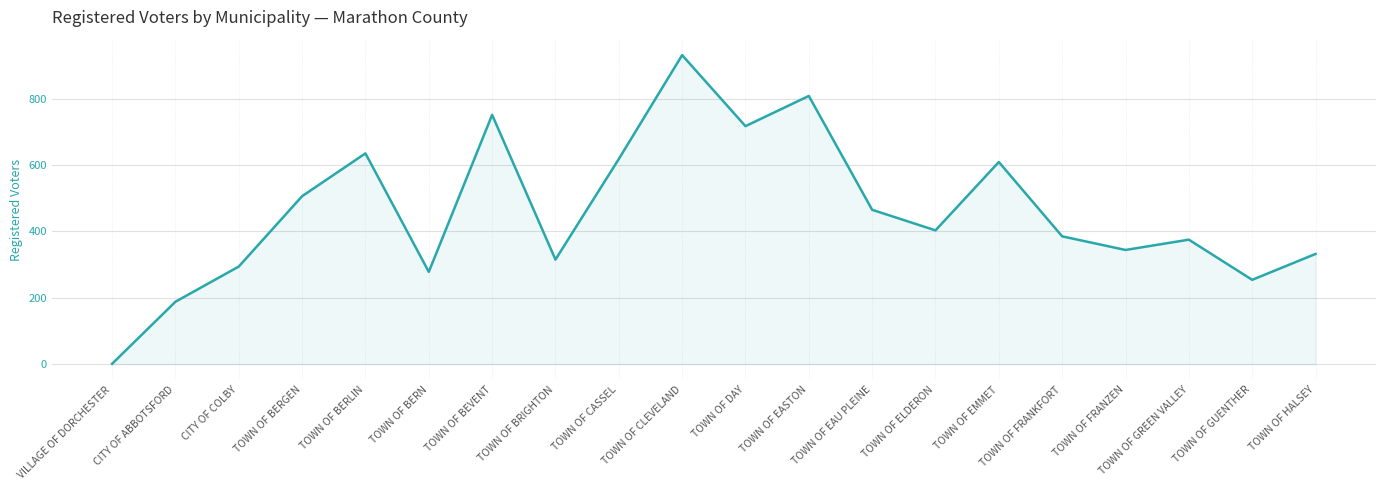

What is the smallest value displayed?

1